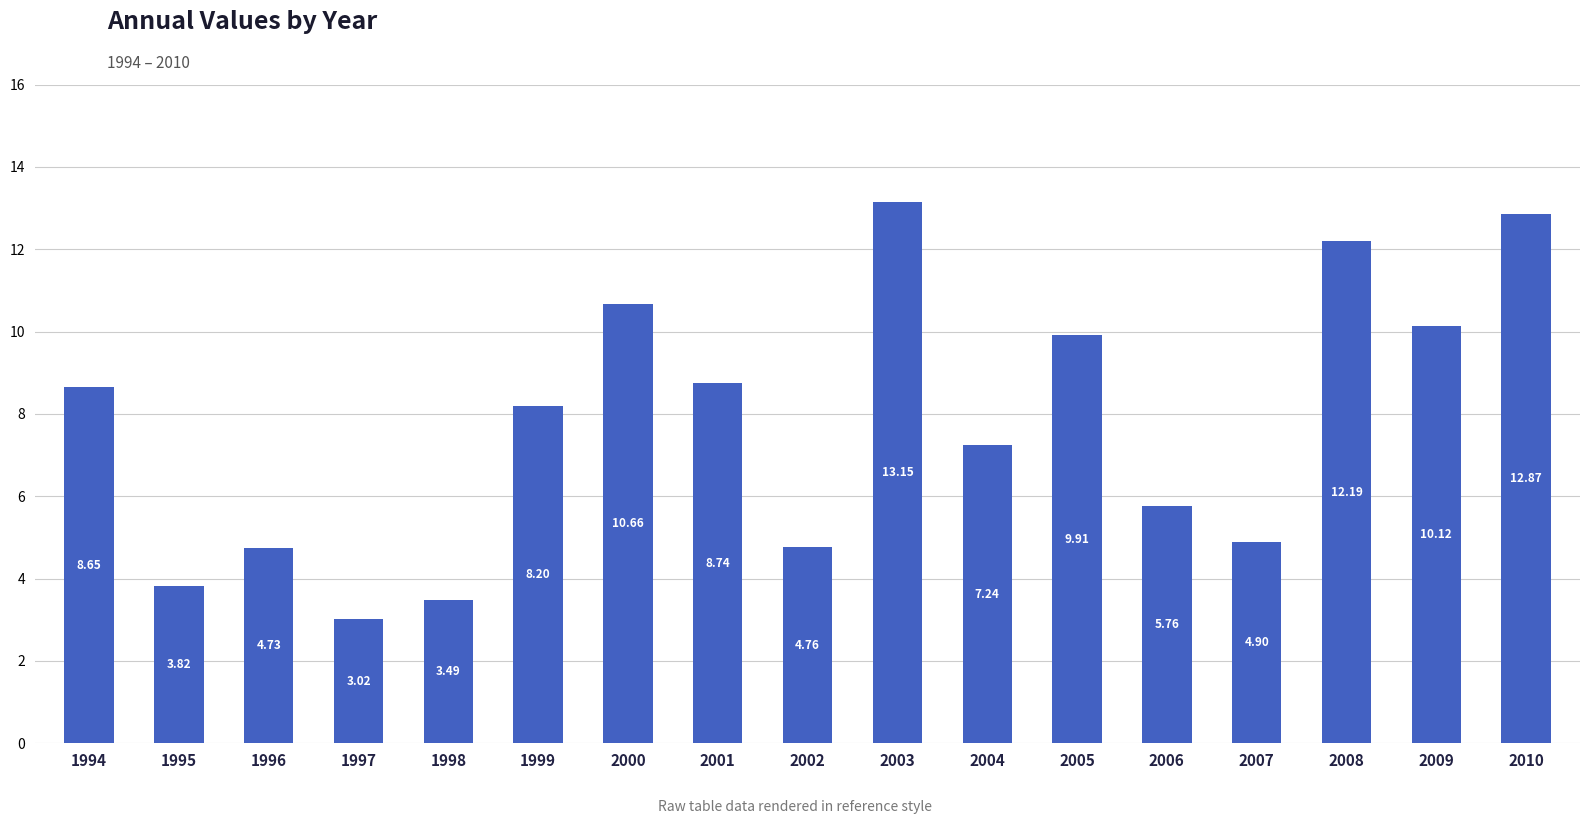

What is the change in value from 2003 to 2009?

-3.0